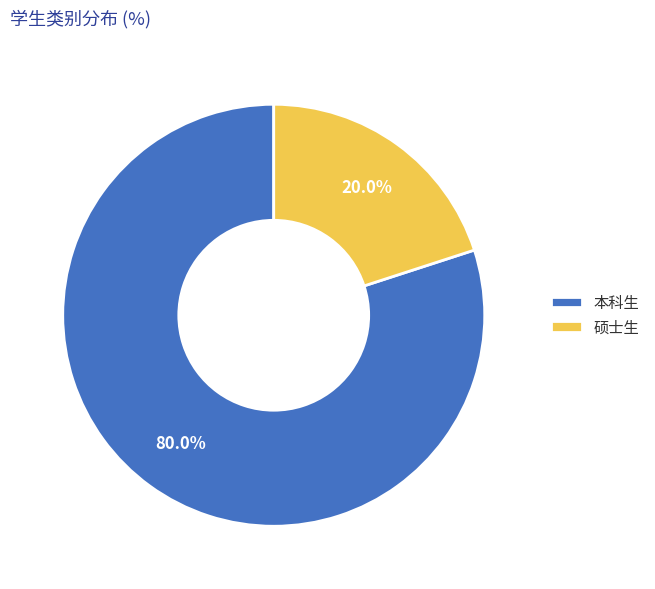

Does 本科生 account for over 50% of the chart?

Yes